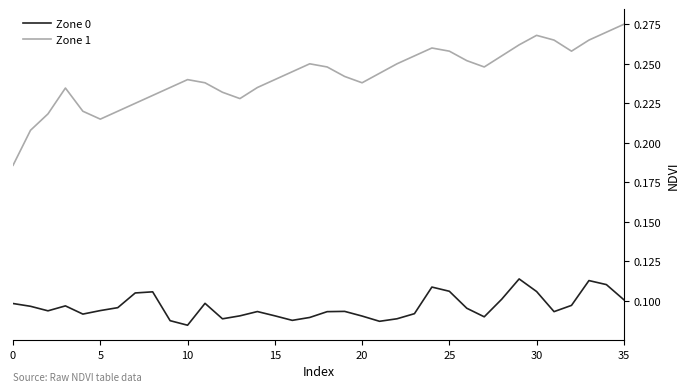

True or false: Zone 1 has more than 0 points higher than both neighbors.

True